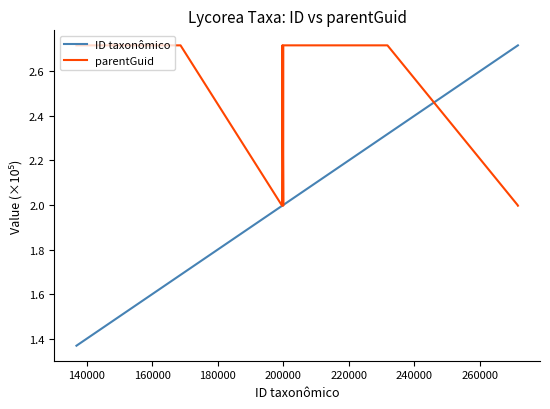

List the series in order of their overall mean, lowest first.

ID taxonômico, parentGuid